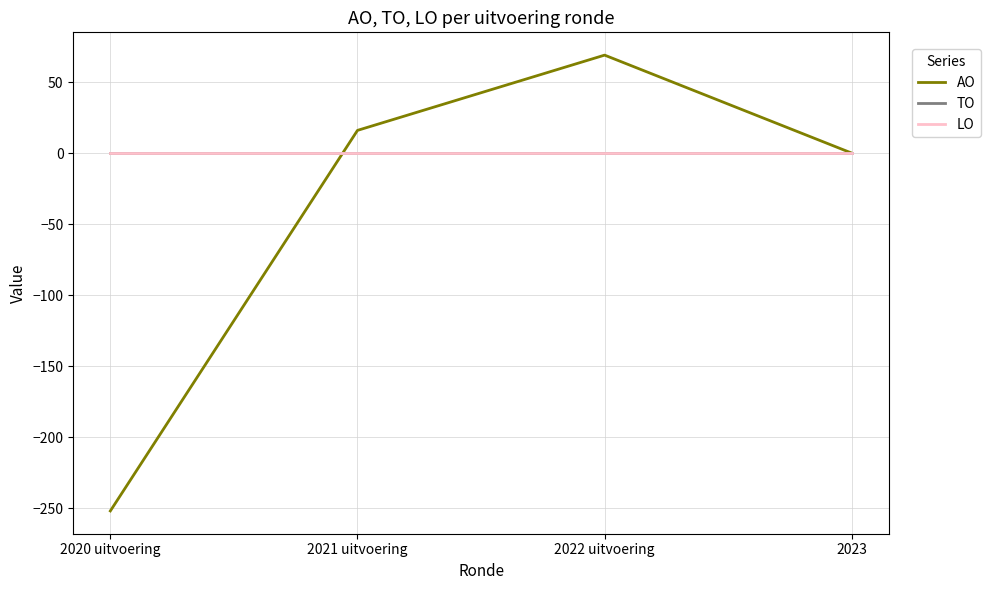

Does the chart have visible grid lines?

Yes